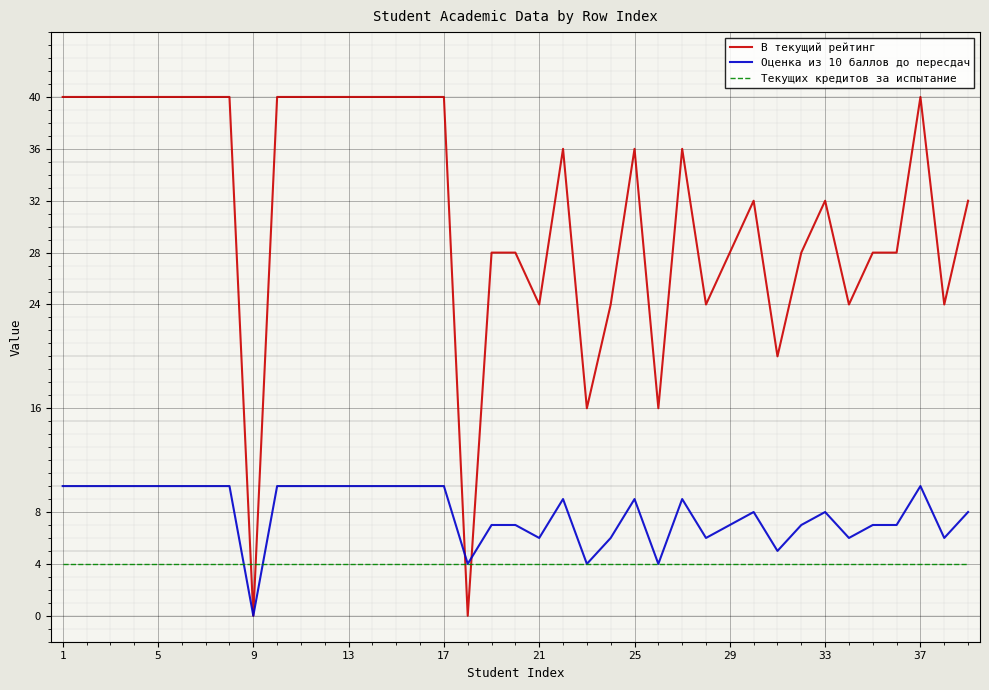

Rank the series by their maximum value, from highest to lowest.

В текущий рейтинг, Оценка из 10 баллов до пересдач, Текущих кредитов за испытание